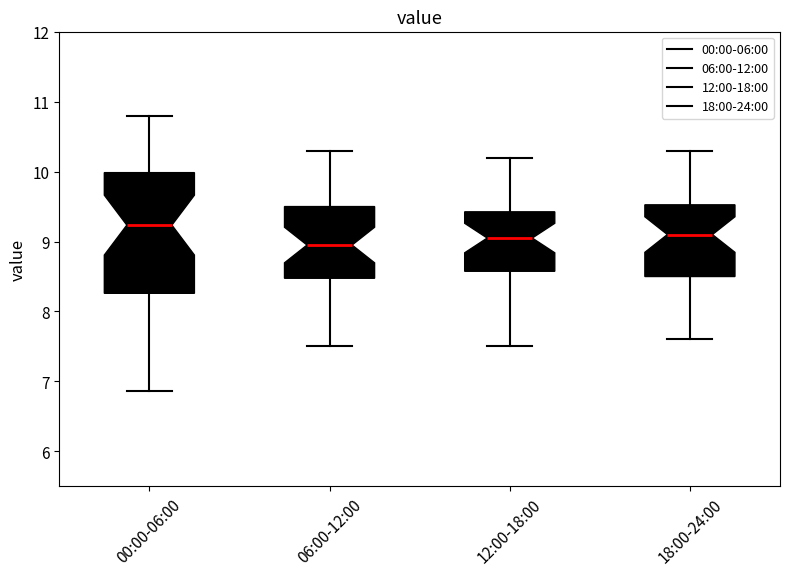

Which box's median line is the highest?

00:00-06:00